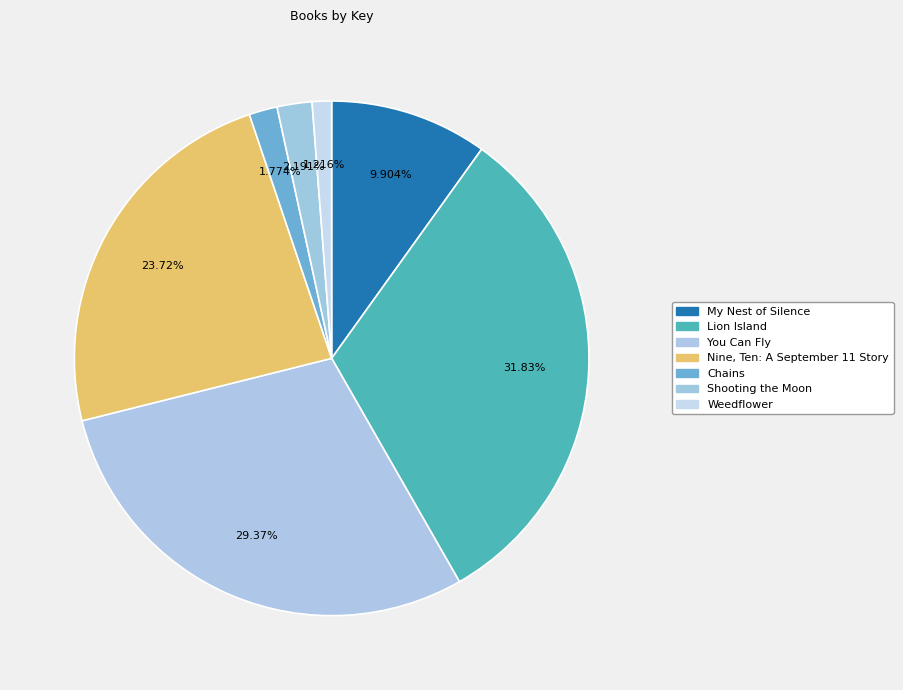

What percentage is the My Nest of Silence slice, to the nearest percent?

10%